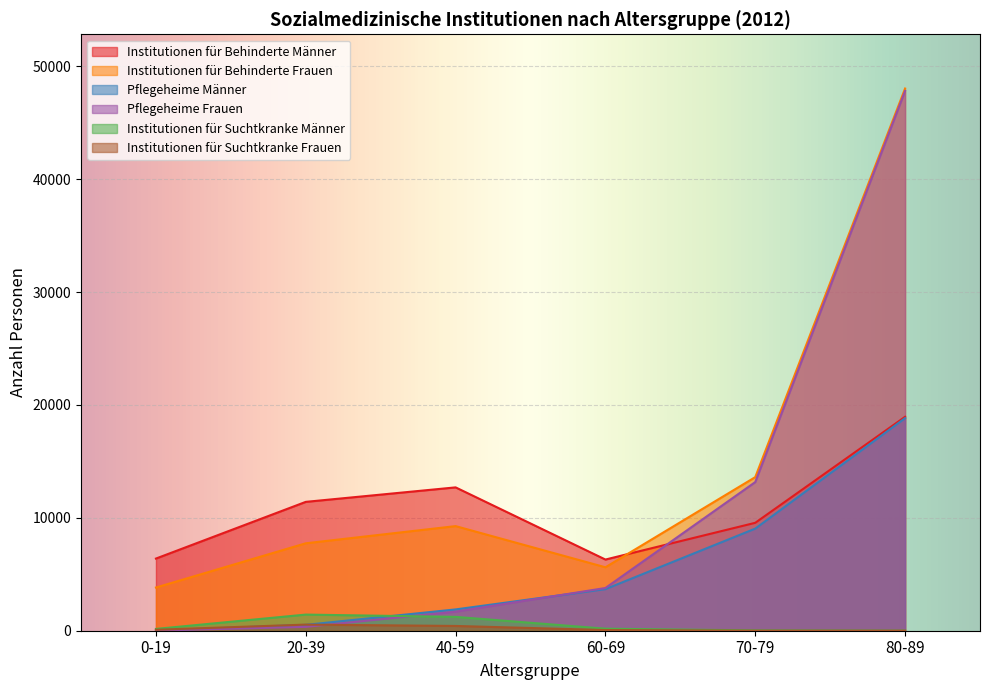

Which label corresponds to the smallest value in the chart?

80-89